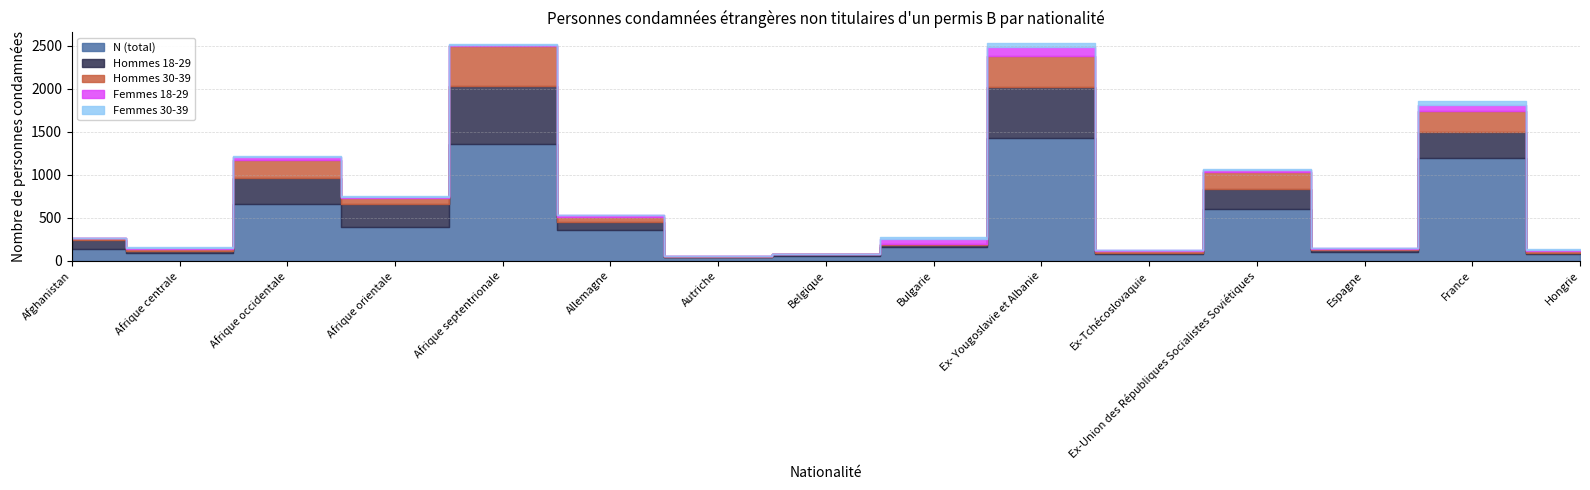

Is the value of Hommes 18-29 at Bulgarie greater than the value of N (total) at Allemagne?

No